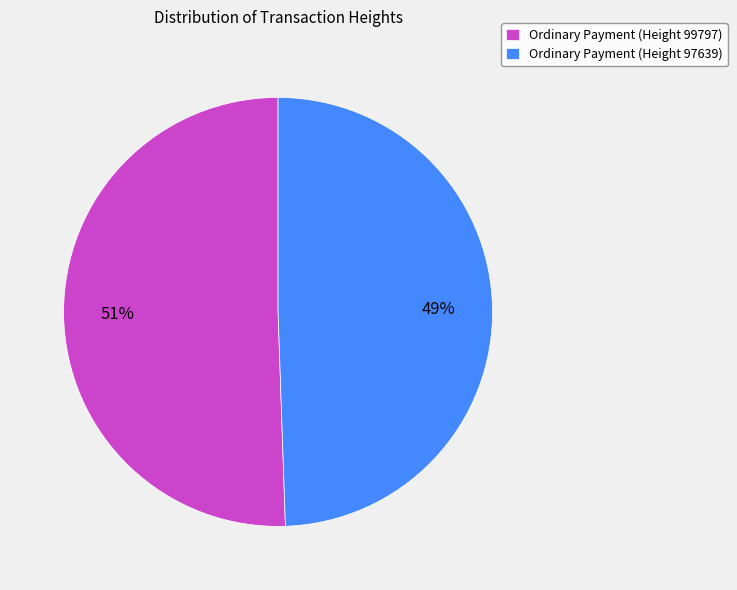

The Ordinary Payment (Height 99797) slice represents 51% of the pie. True or false?

True